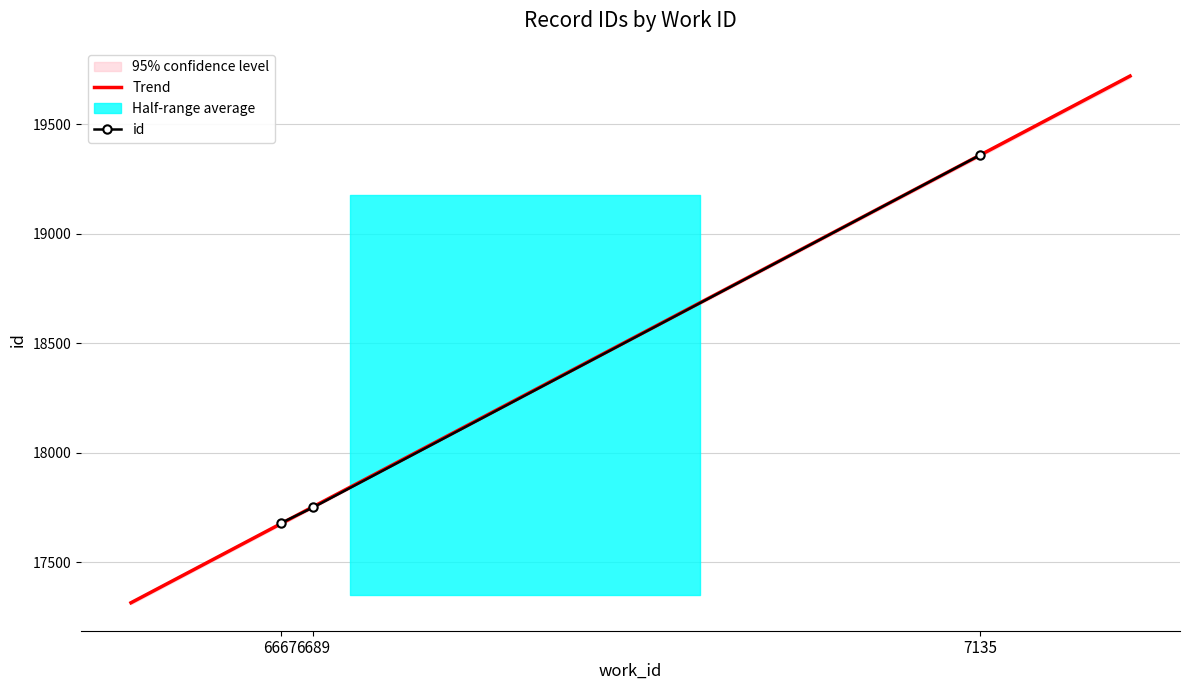

List the labels in order of value, largest first.

7135, 6689, 6667